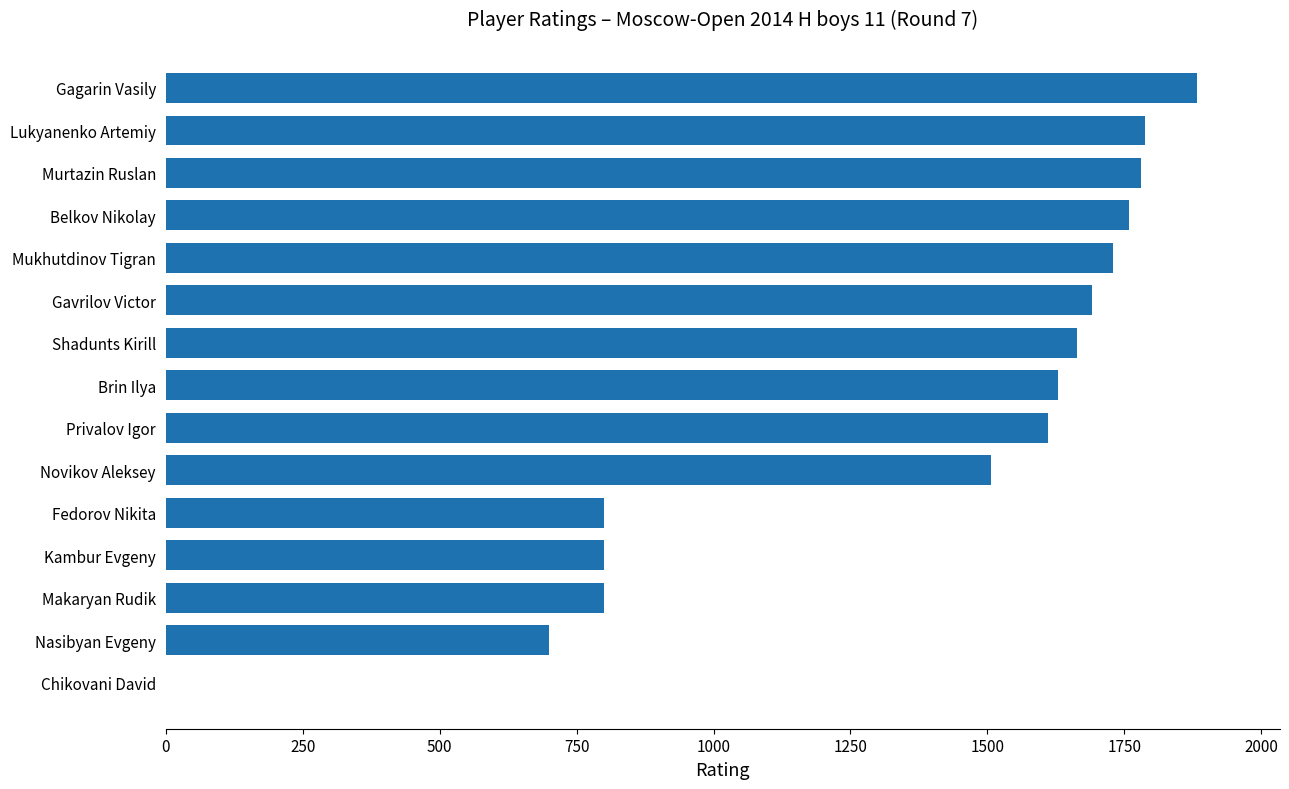

How many data points does each series have?

15